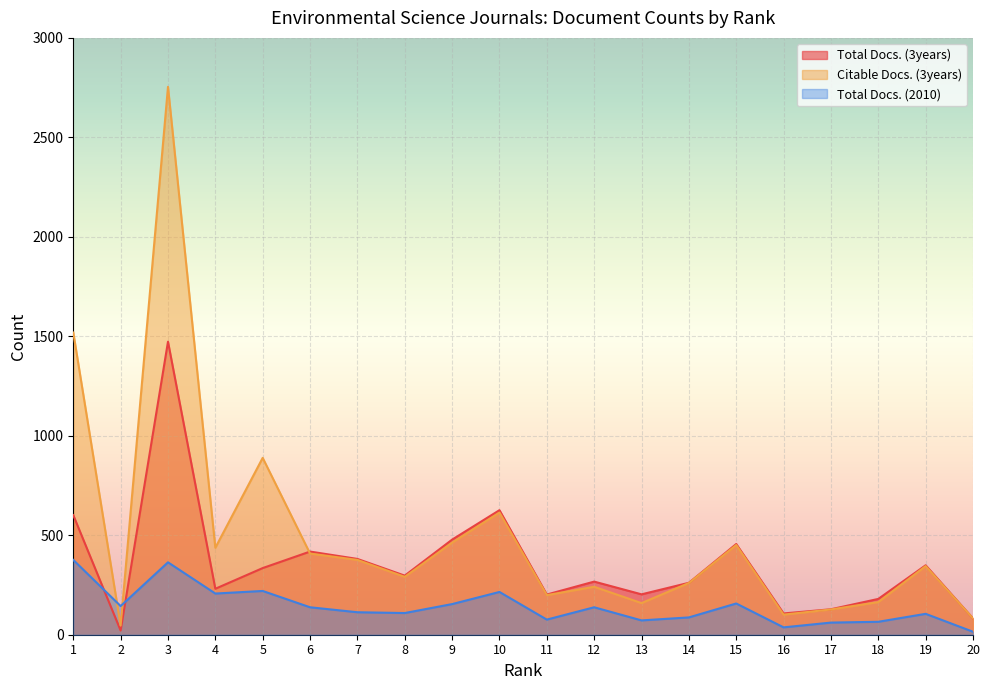

Rank the series at 17 from lowest to highest value.

Total Docs. (2010), Citable Docs. (3years), Total Docs. (3years)